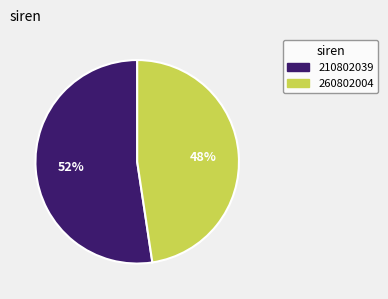

Which has a higher value, 210802039 or 260802004?

210802039